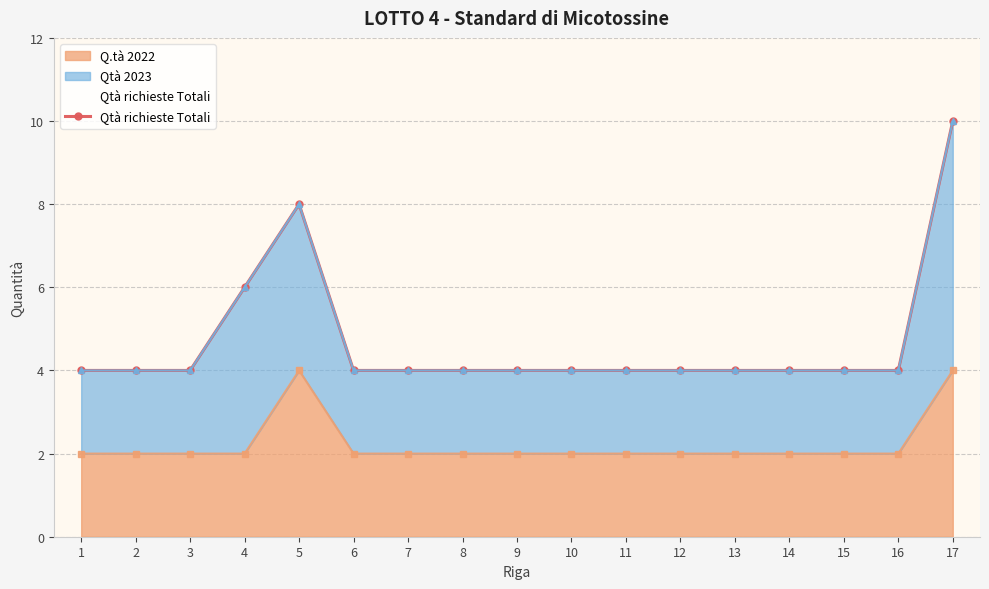

Approximately how many times larger is the value at 16 compared to 9?

1.0